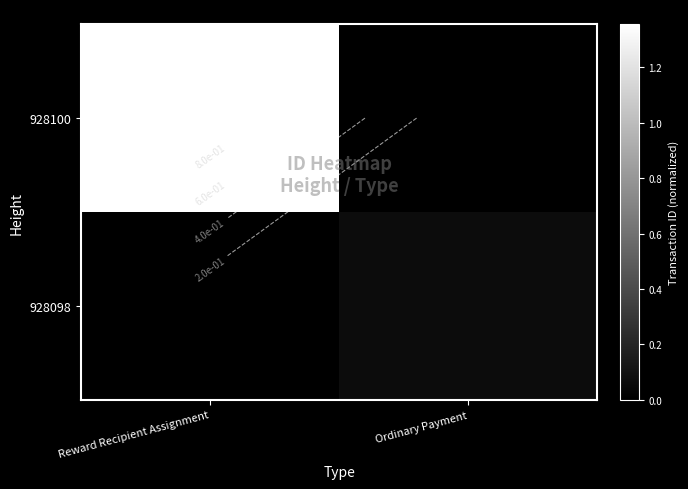

Which series changed the most between Reward Recipient Assignment and Ordinary Payment?

928100